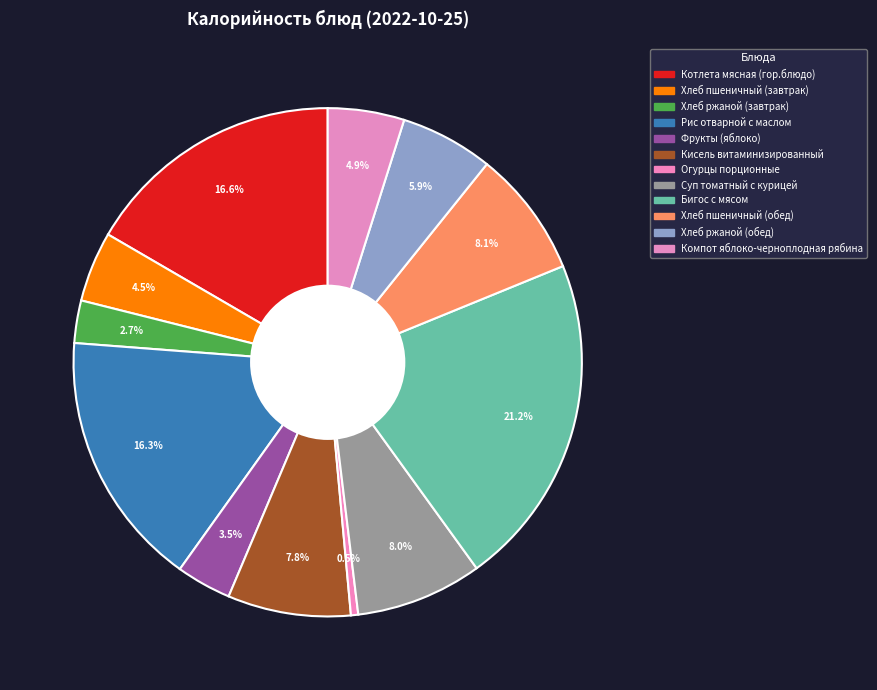

How many segments does this pie chart have?

12